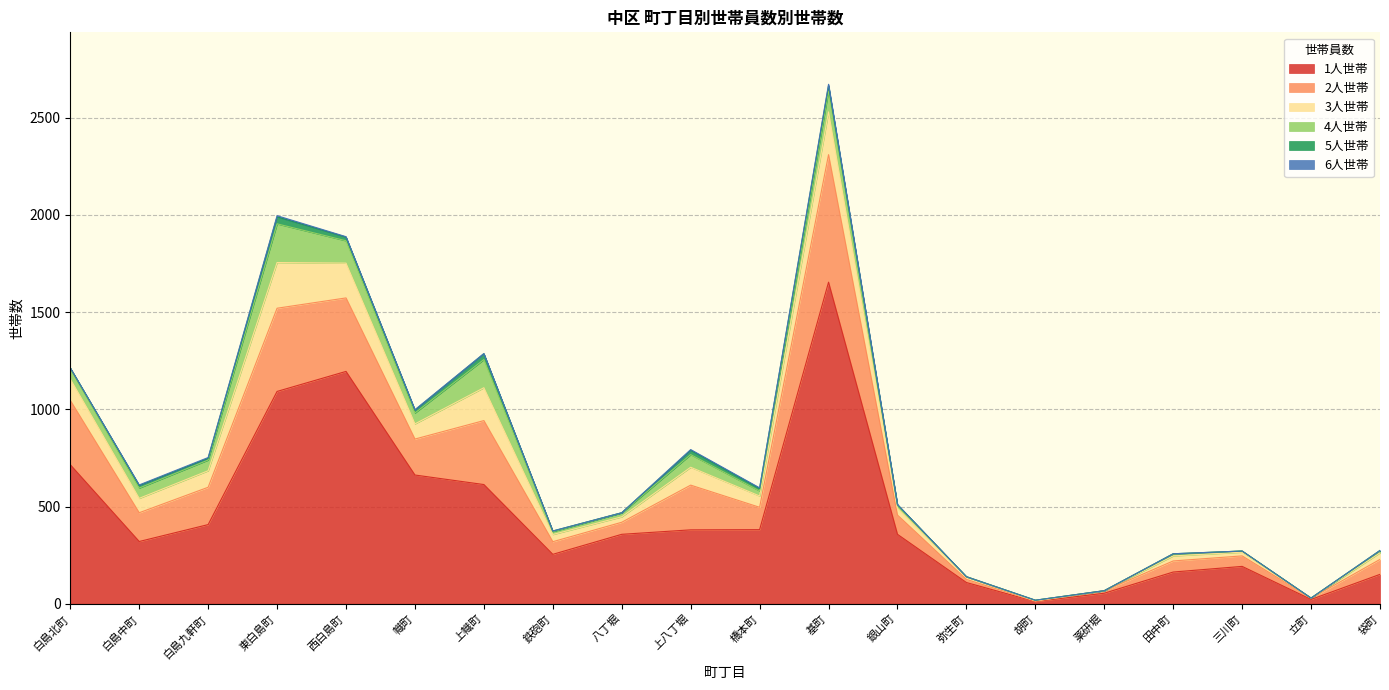

At how many categories does at least one series exceed 51?

18